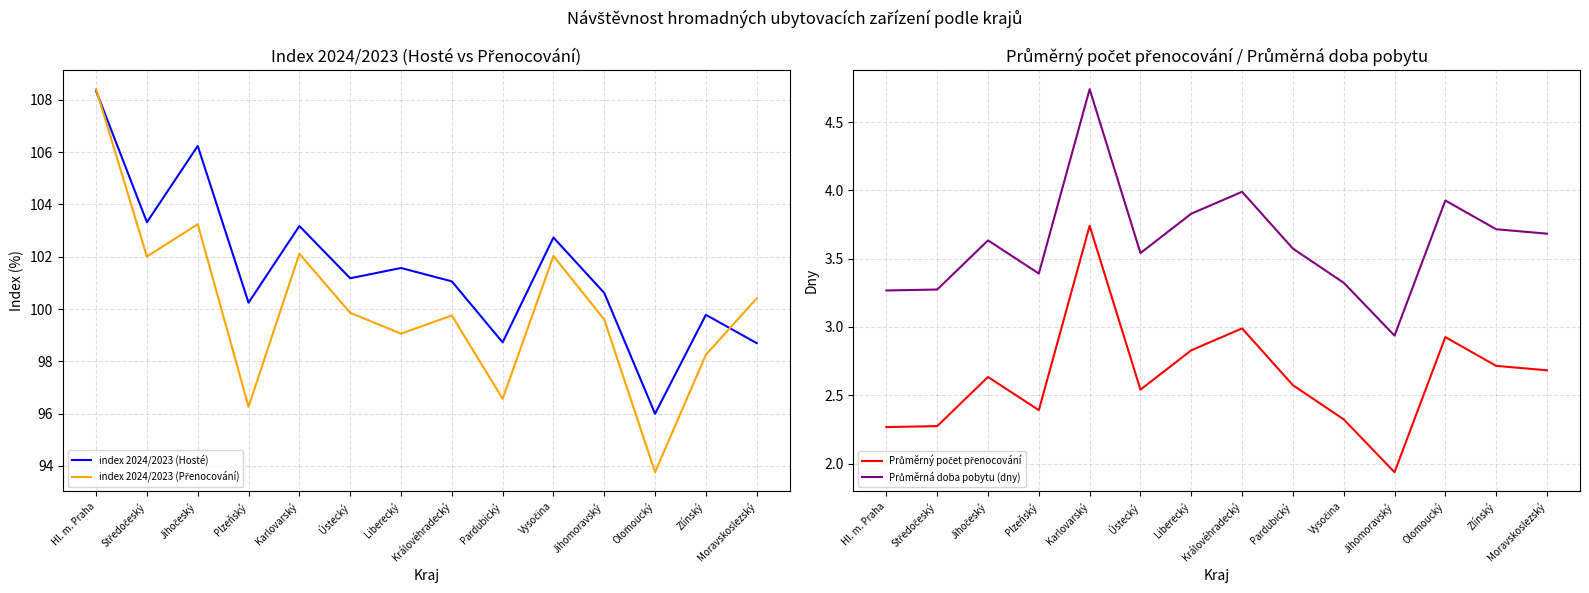

What is the sum of all index 2024/2023 (Hosté) values?

1421.7